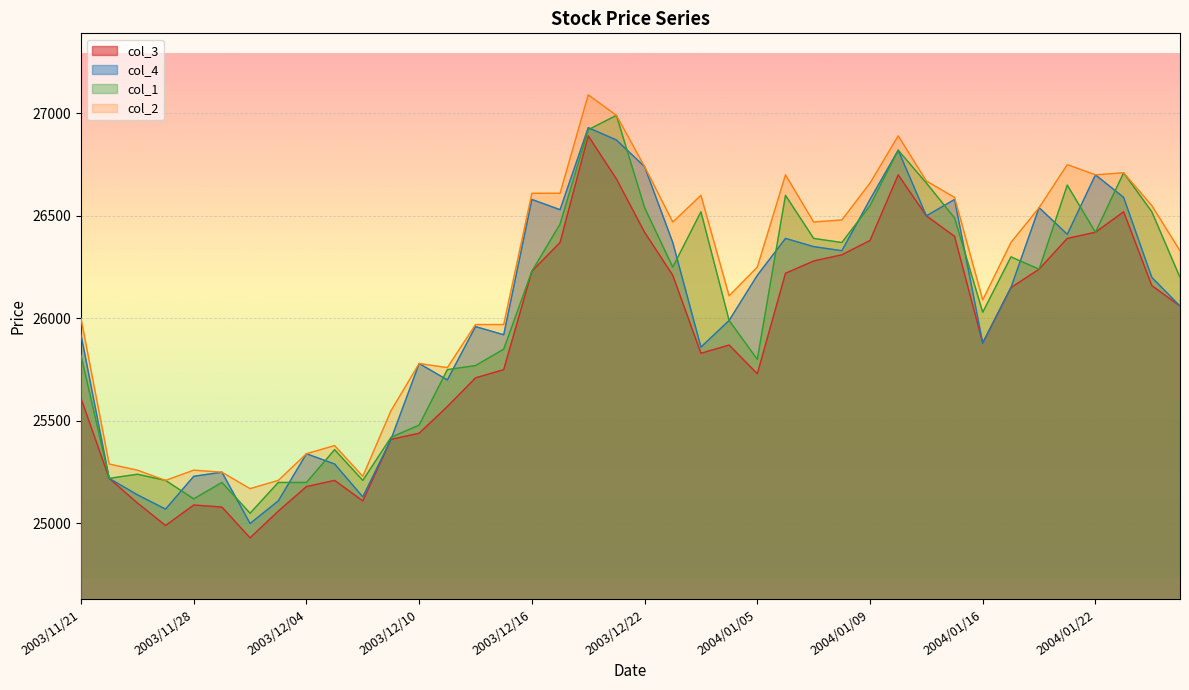

Which series has the largest range (max minus min)?

col_3